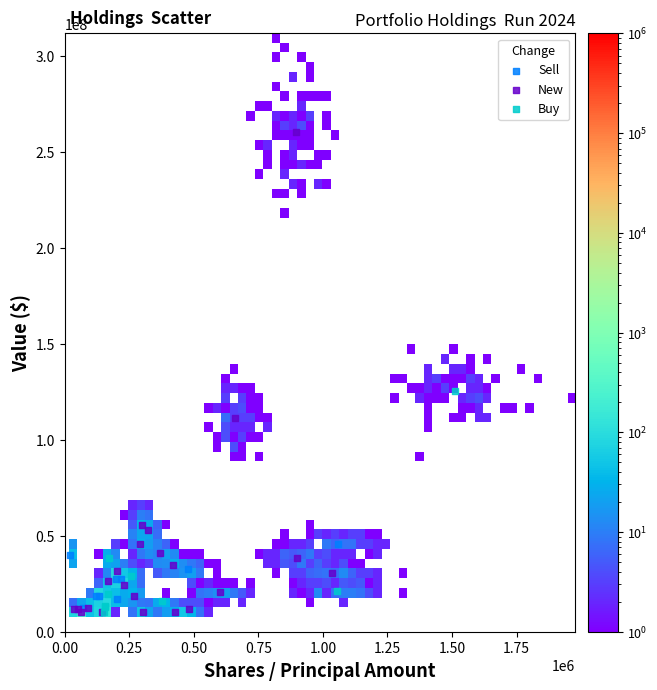

Which series has the widest spread of Y values?

New